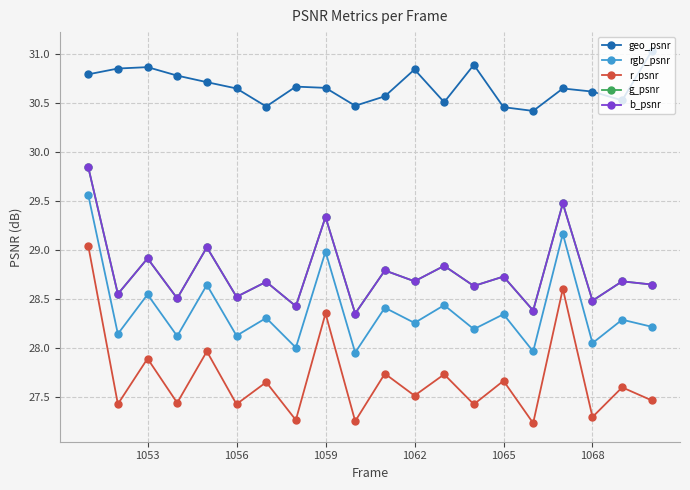

Does the chart have visible grid lines?

Yes